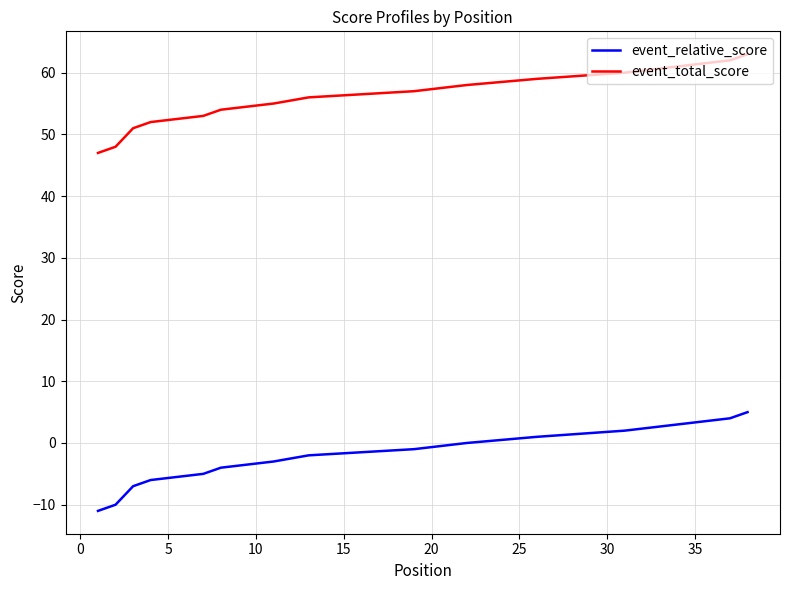

What is the sum of all event_relative_score values?

-45